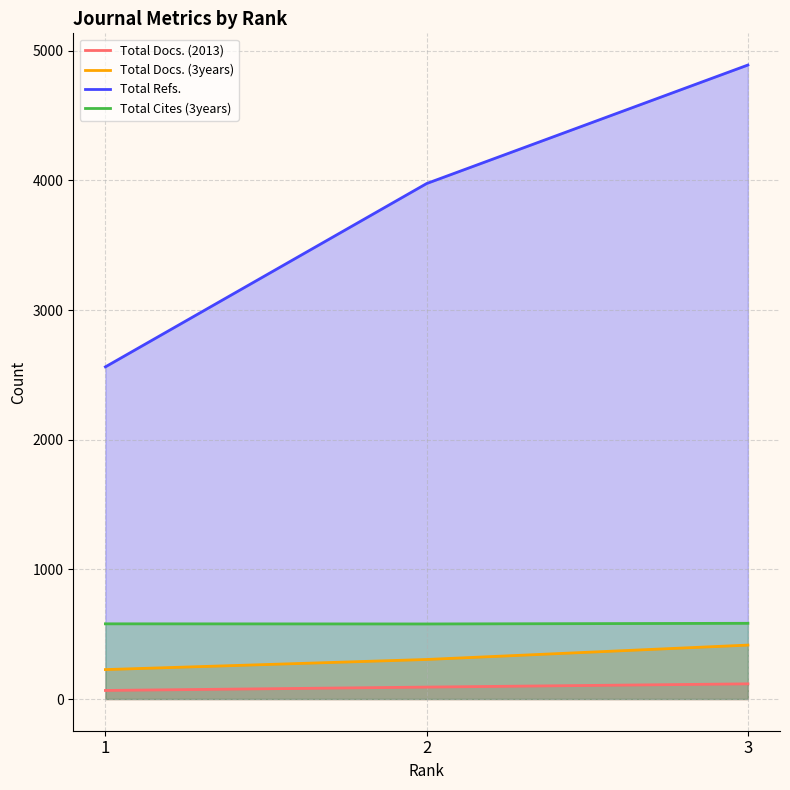

What is the approximate value of Total Docs. (2013) at 2, to the nearest 10?

90